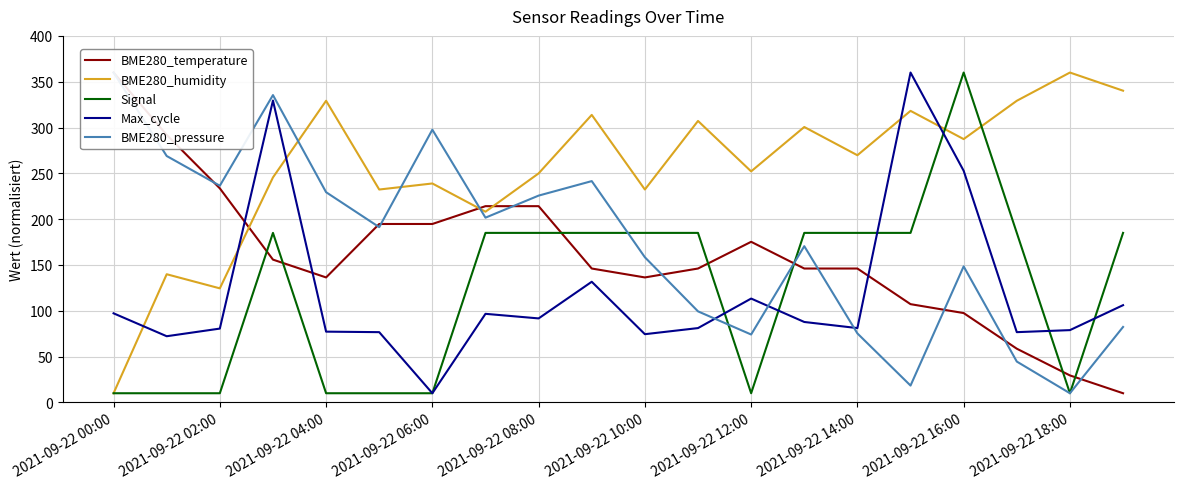

Which category has the highest value in the BME280_humidity series?

2021-09-22 18:00